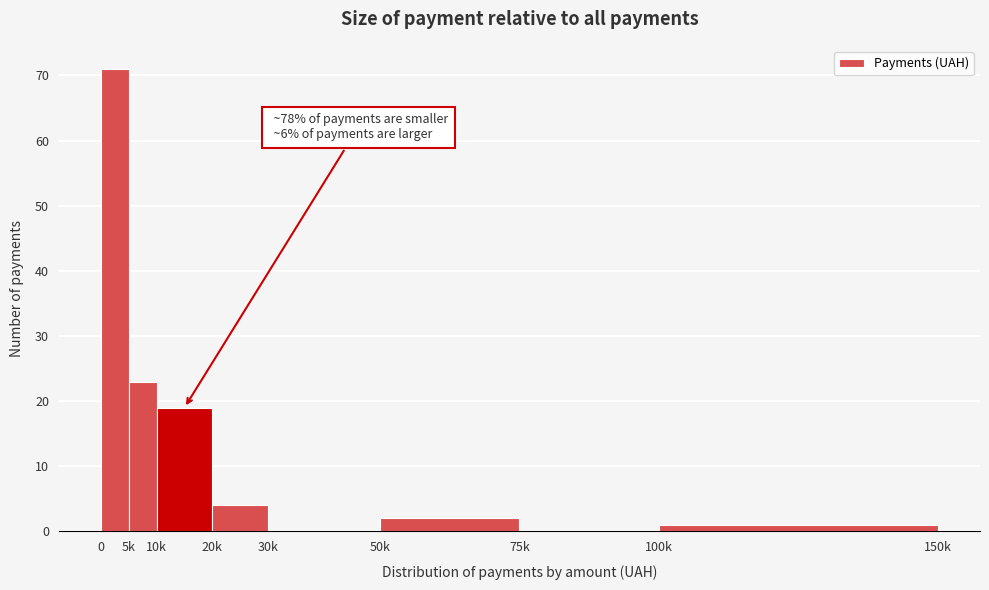

What is the maximum value shown in the chart?

71